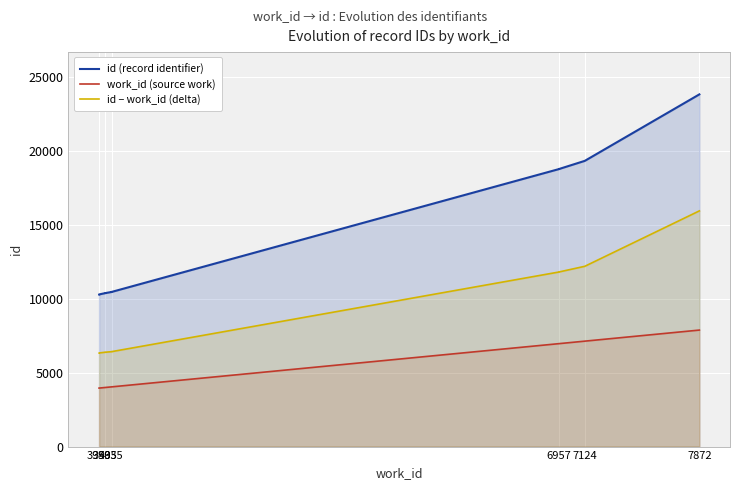

True or false: id − work_id (delta) and id (record identifier) cross at least once.

False